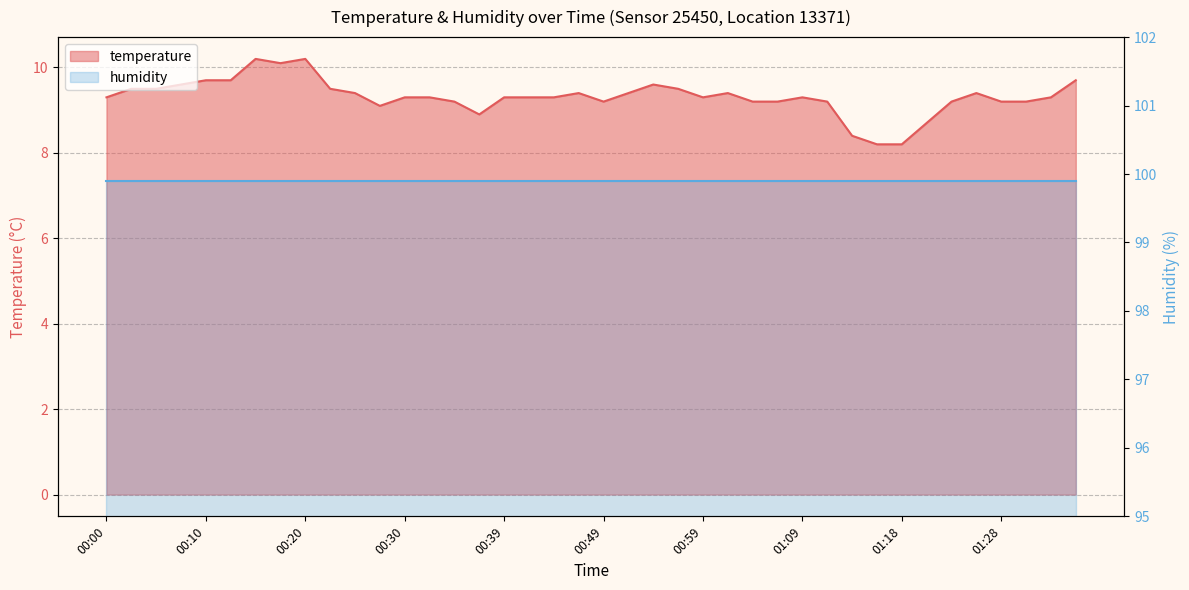

How many points are higher than both their immediate neighbors (excluding endpoints)?

7